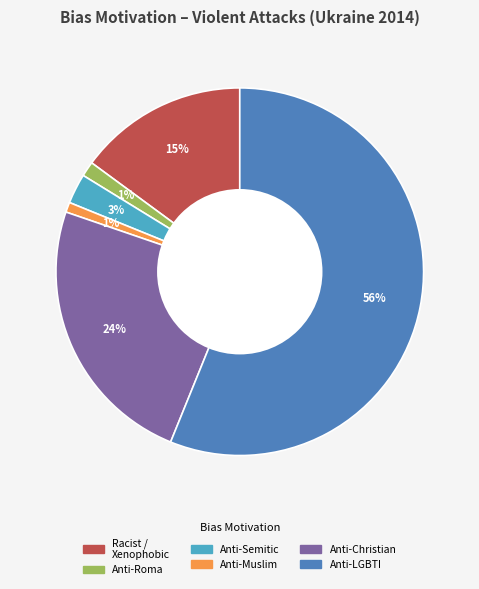

Is there any slice that represents more than half of the pie?

Yes